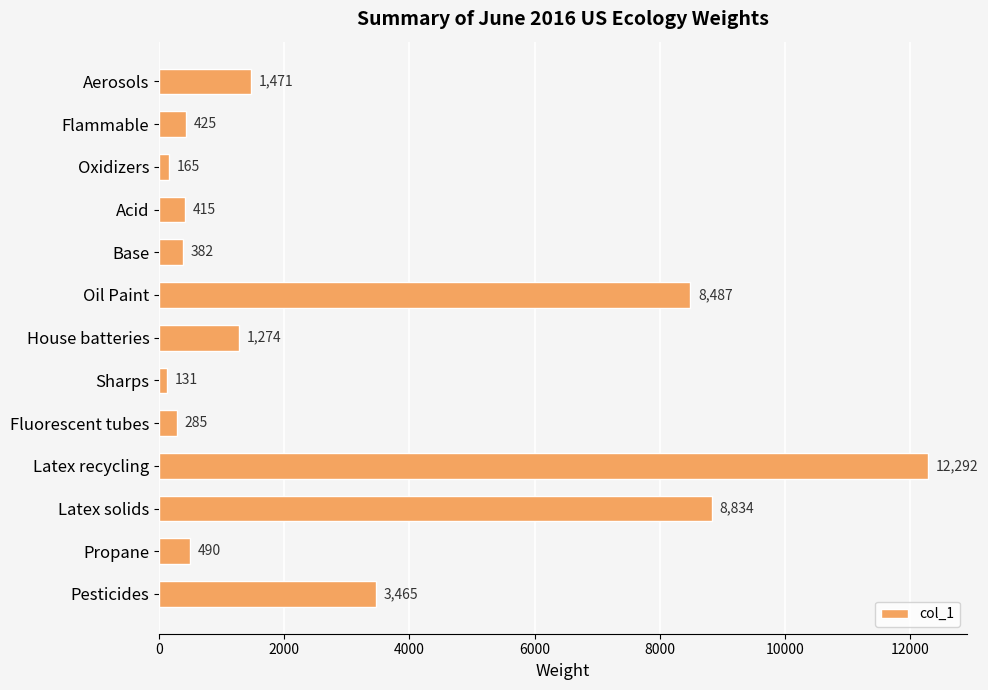

What is the greatest value displayed?

12292